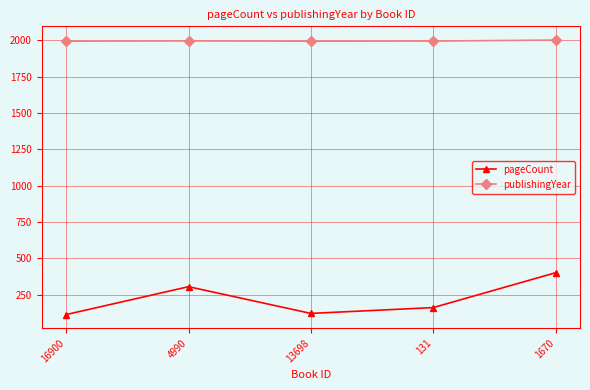

What is the difference between the second highest and minimum values in the publishingYear series?

2